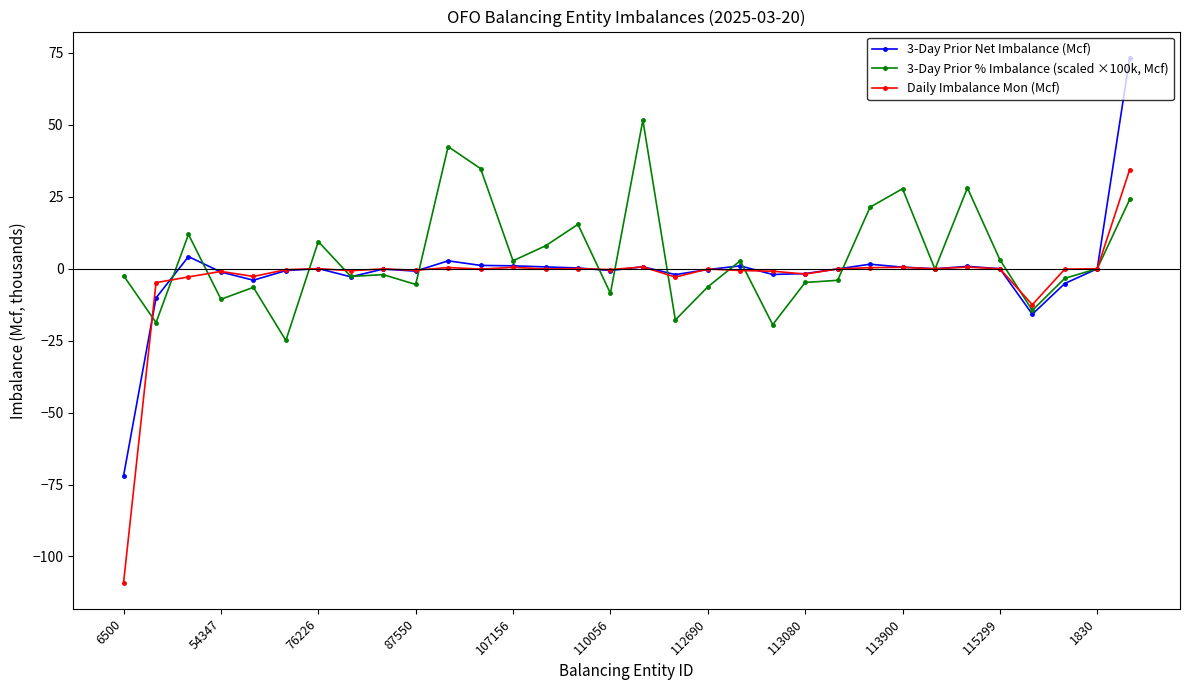

Which series has the widest spread of values?

3-Day Prior Net Imbalance (Mcf)